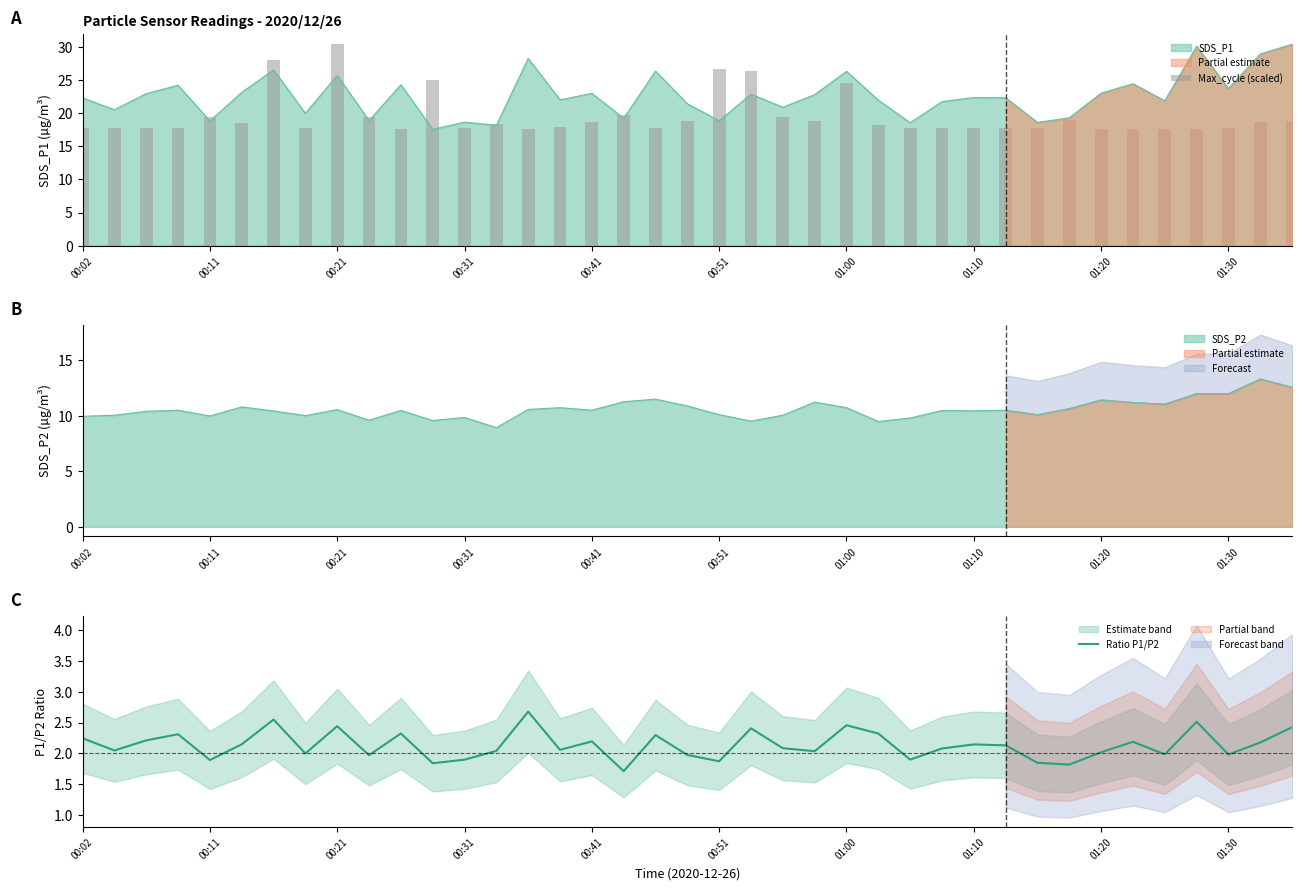

Does the chart contain stacked bars?

No